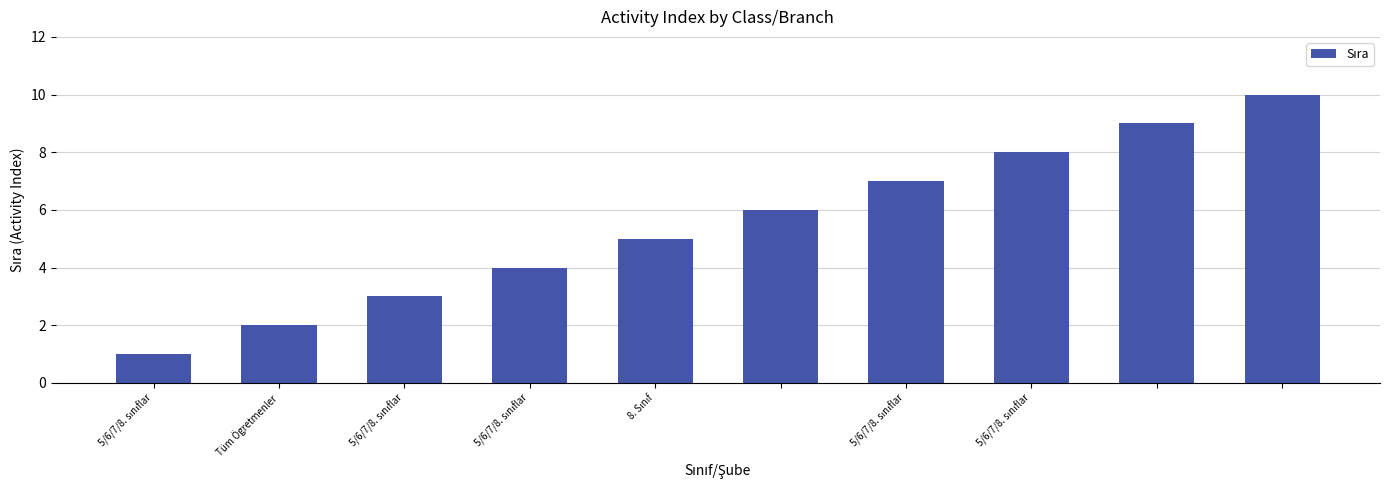

What is the sum of all values?

55